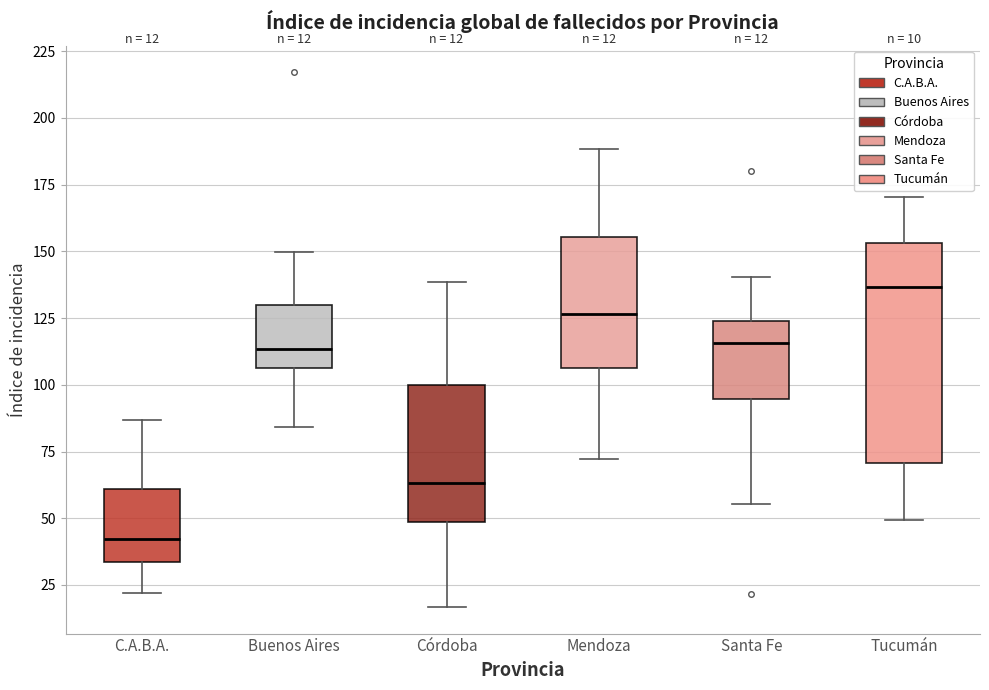

Comparing the boxes themselves (not the whiskers), which one is the tallest?

Tucumán